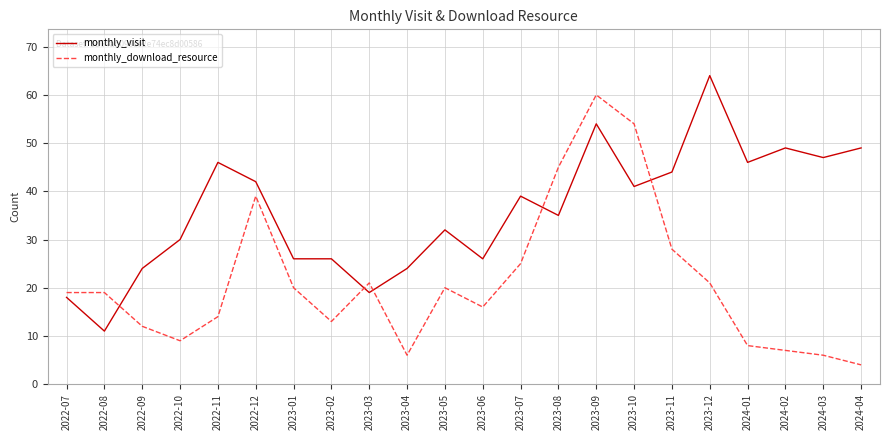

Reading right to left, transcribe all the data shown in this chart.

monthly_visit: 49	47	49	46	64	44	41	54	35	39	26	32	24	19	26	26	42	46	30	24	11	18
monthly_download_resource: 4	6	7	8	21	28	54	60	45	25	16	20	6	21	13	20	39	14	9	12	19	19